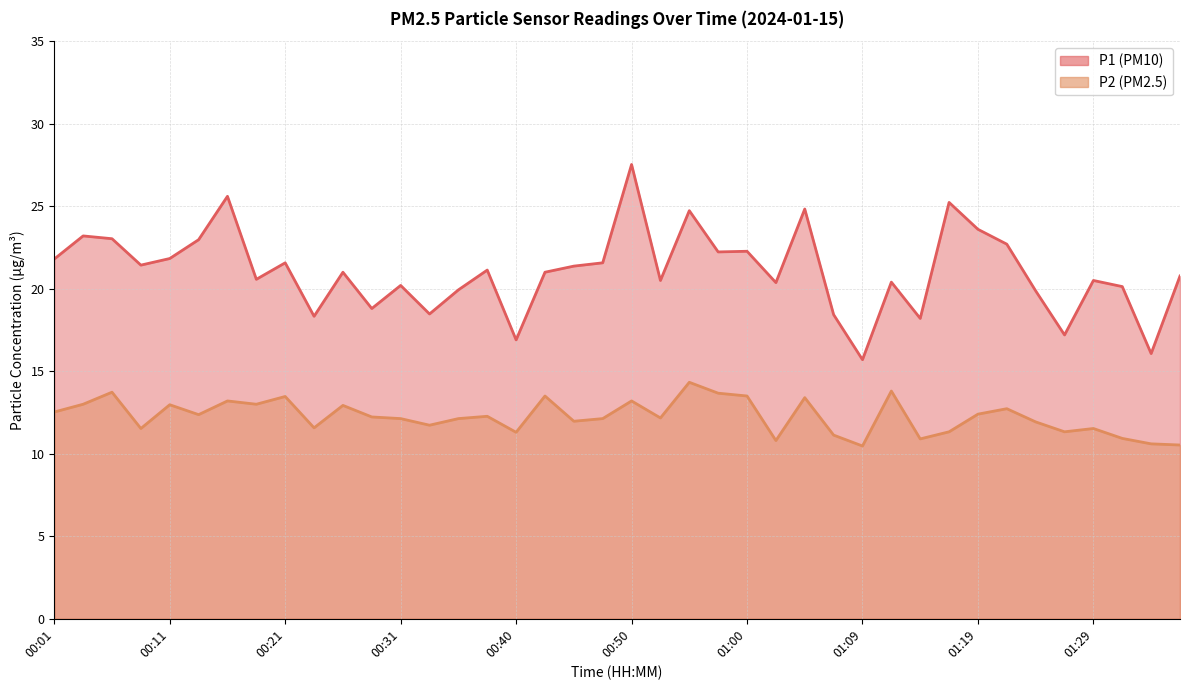

What is the label of the 31st point from the left?

01:14